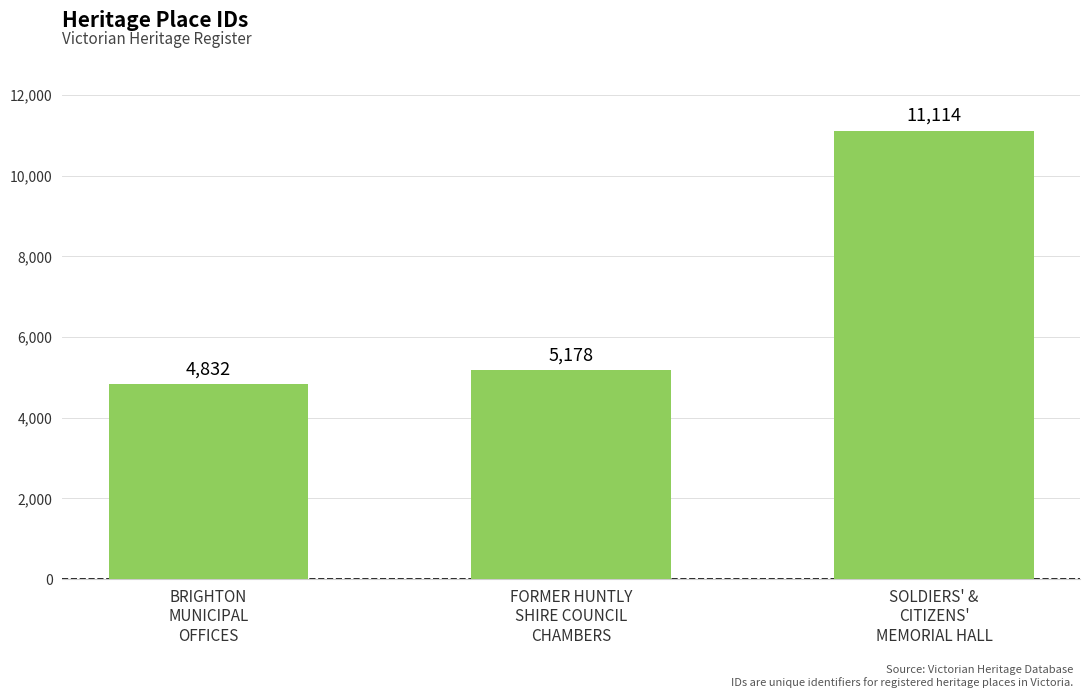

List the labels in order of value, smallest first.

BRIGHTON
MUNICIPAL
OFFICES, FORMER HUNTLY
SHIRE COUNCIL
CHAMBERS, SOLDIERS' &
CITIZENS'
MEMORIAL HALL